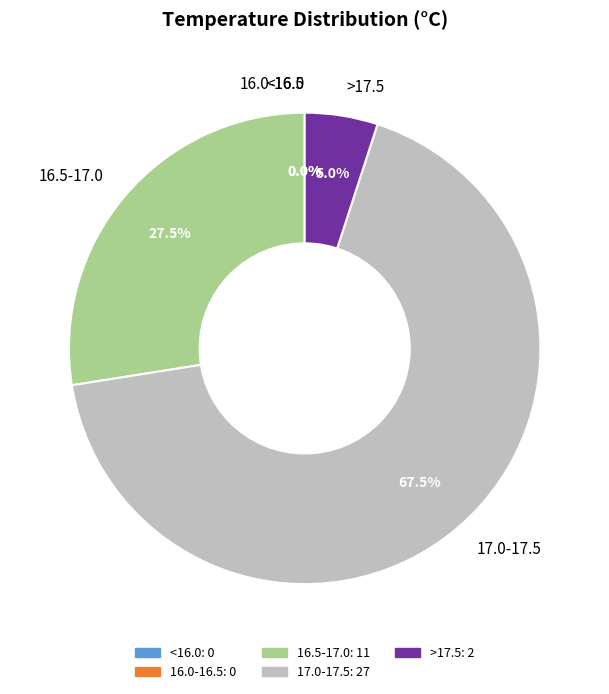

Does 17 account for over 50% of the chart?

No